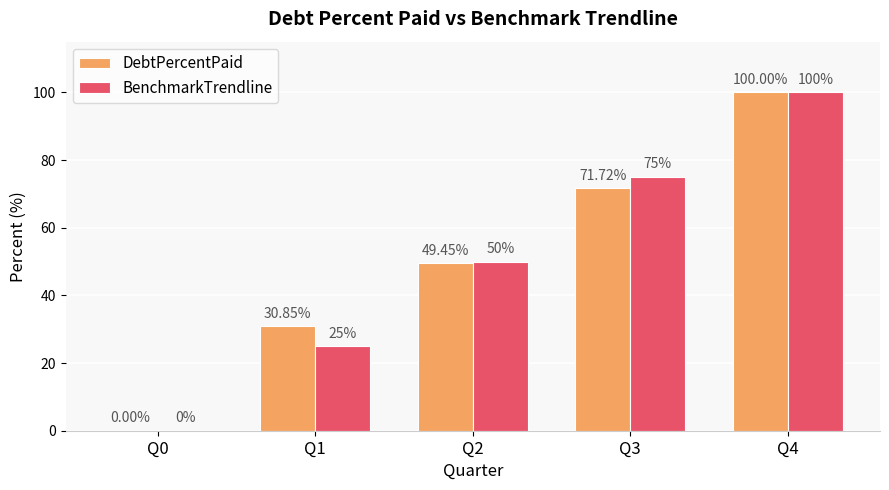

Between Q1 and Q2, which series saw the biggest shift?

BenchmarkTrendline